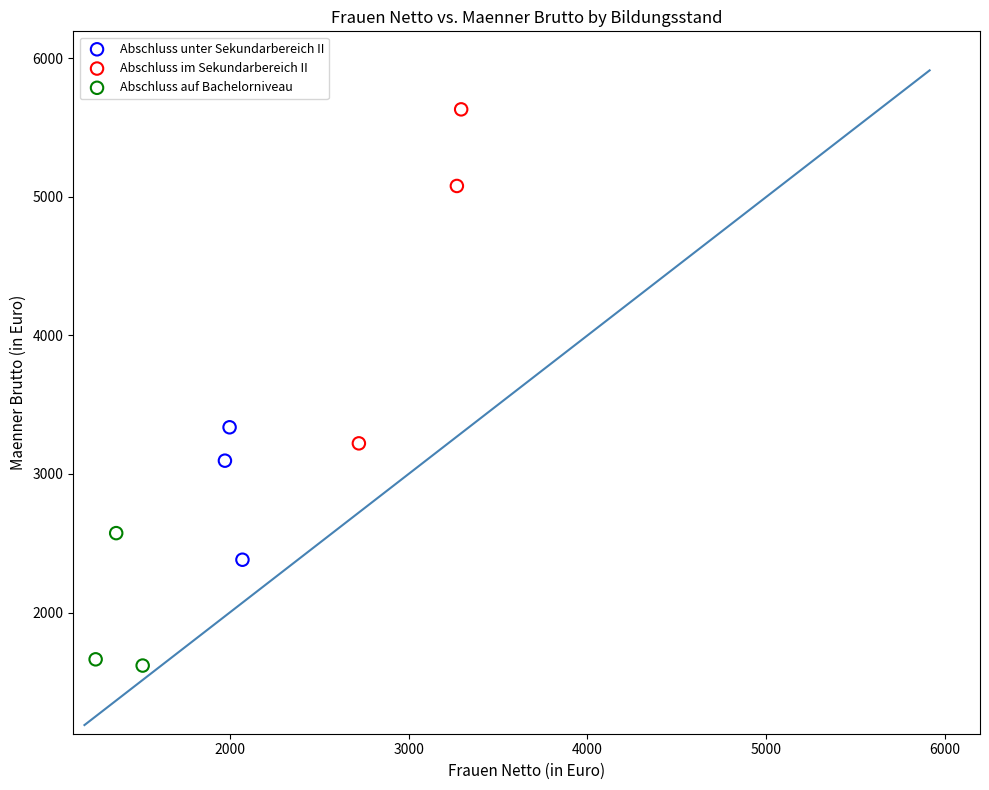

Which series reaches the maximum Y coordinate?

Abschluss im Sekundarbereich II